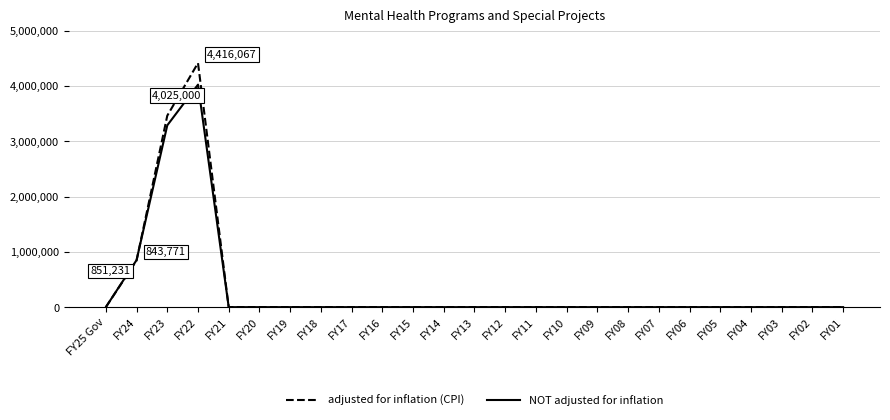

Which series changed the most between FY24 and FY04?

NOT adjusted for inflation